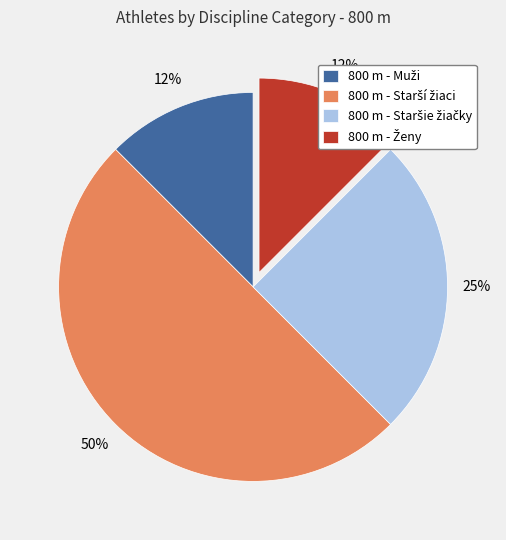

To the nearest percent, what is the average slice percentage?

25%